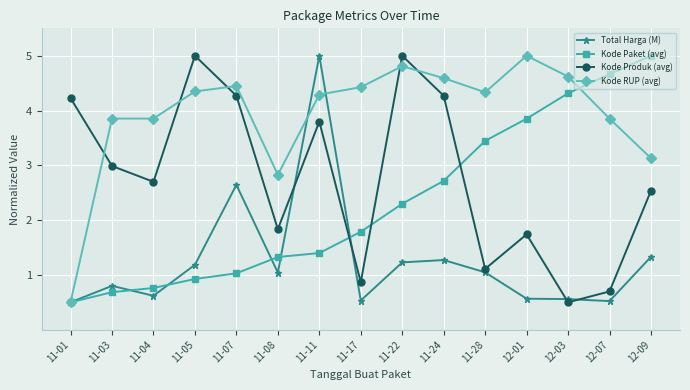

The Kode RUP (avg) series shows 2.8 at 11-08. True or false?

True